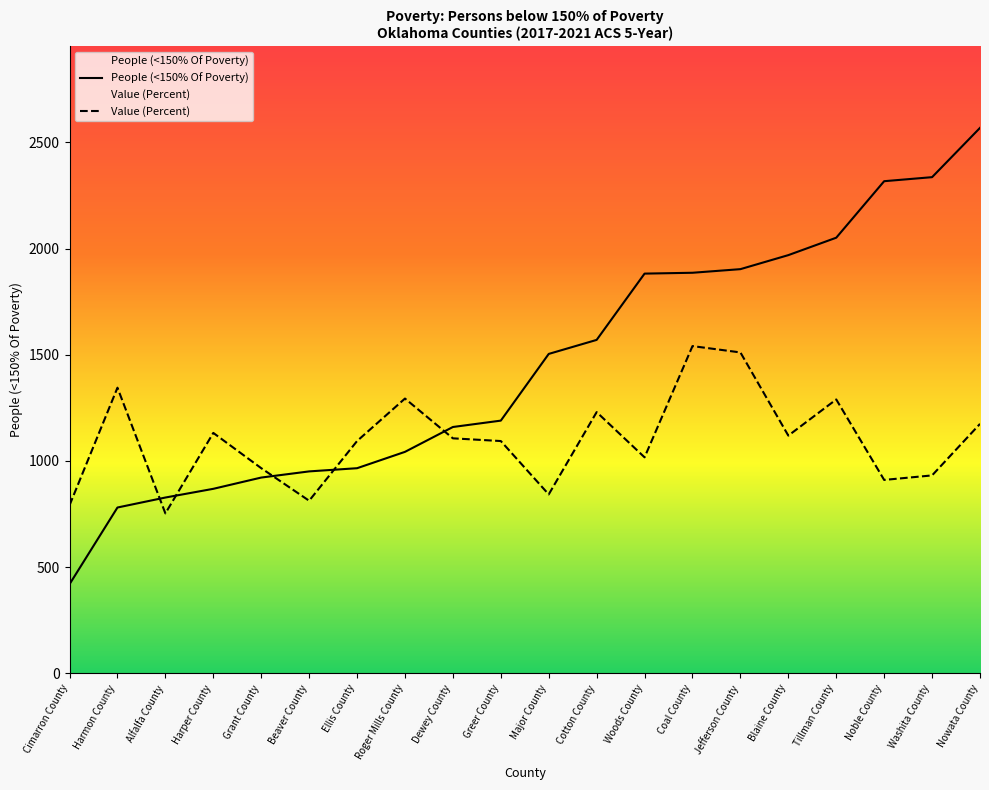

At Washita County, list the series in order from largest to smallest.

People (<150% Of Poverty), Value (Percent)